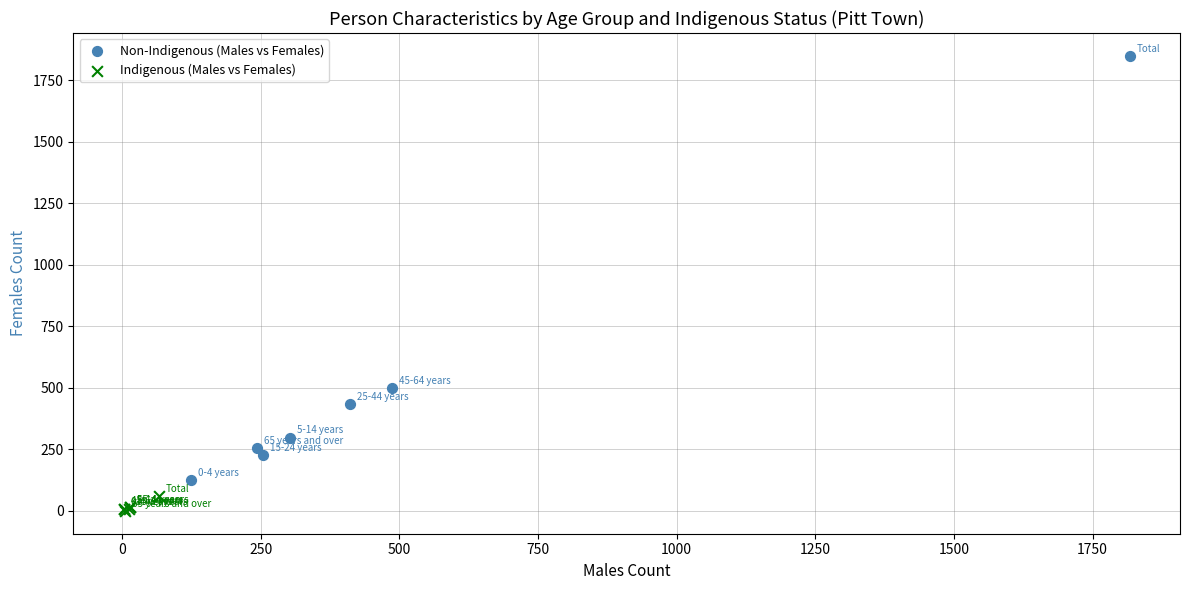

Which series reaches the minimum Y coordinate?

Indigenous (Males vs Females)